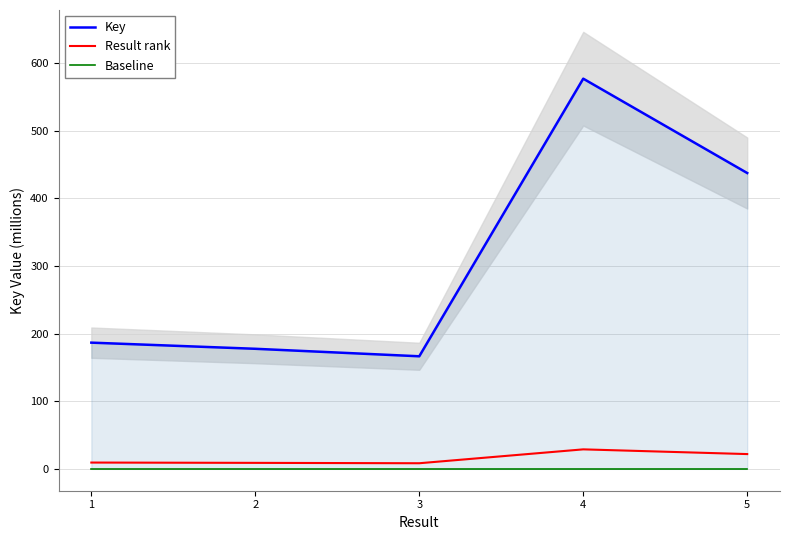

How many interior local valleys does the Result rank series have?

1